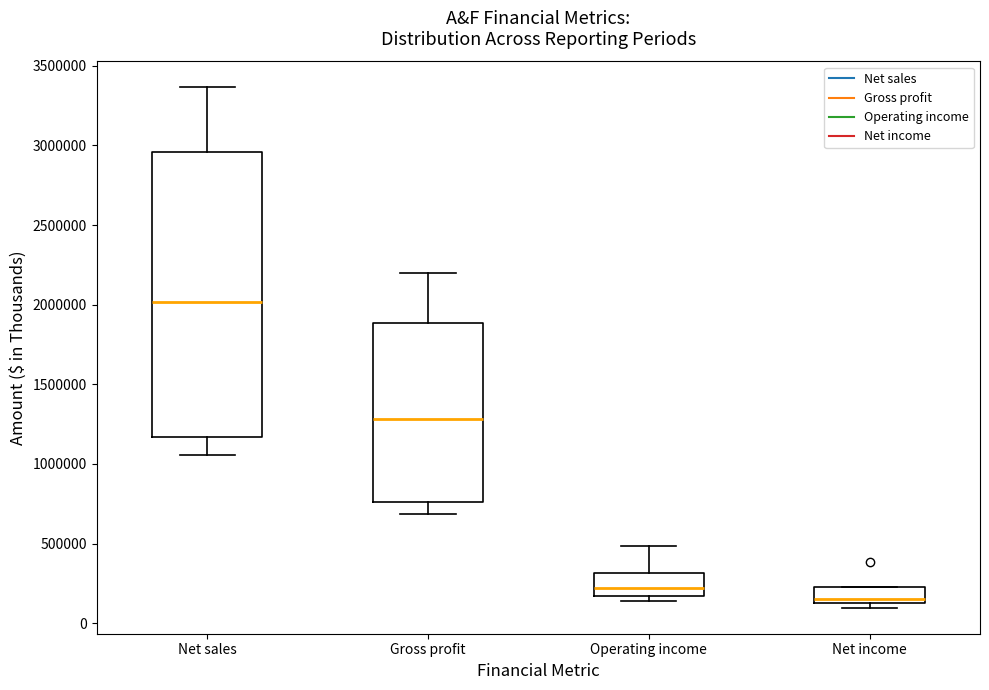

Which box has the lowest median line?

Net income